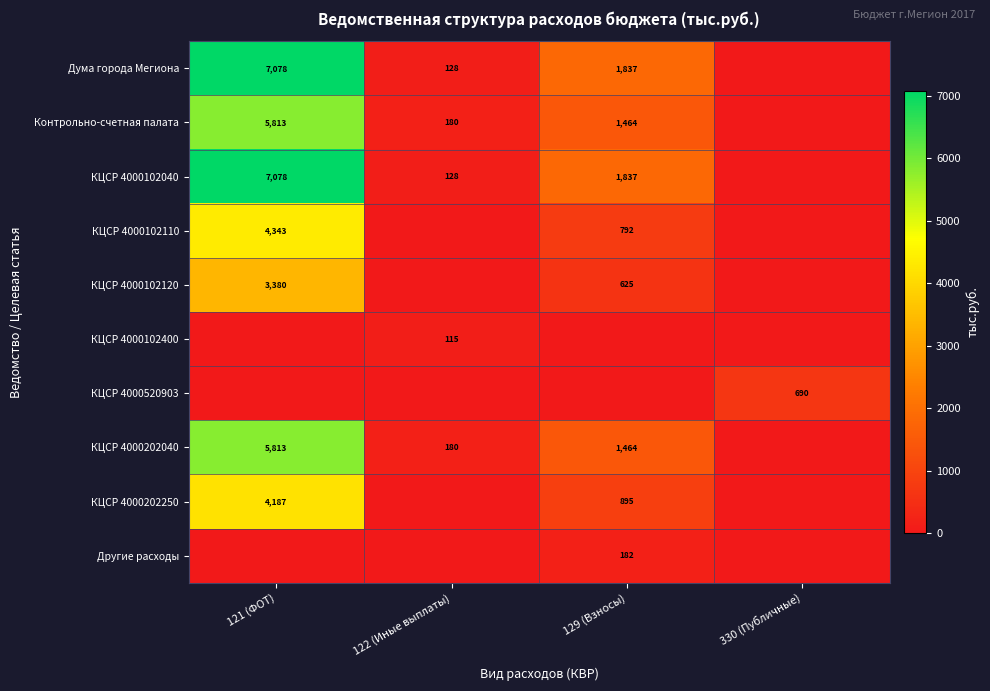

The КЦСР 4000202250 series shows 1430 at 129 (Взносы). True or false?

False